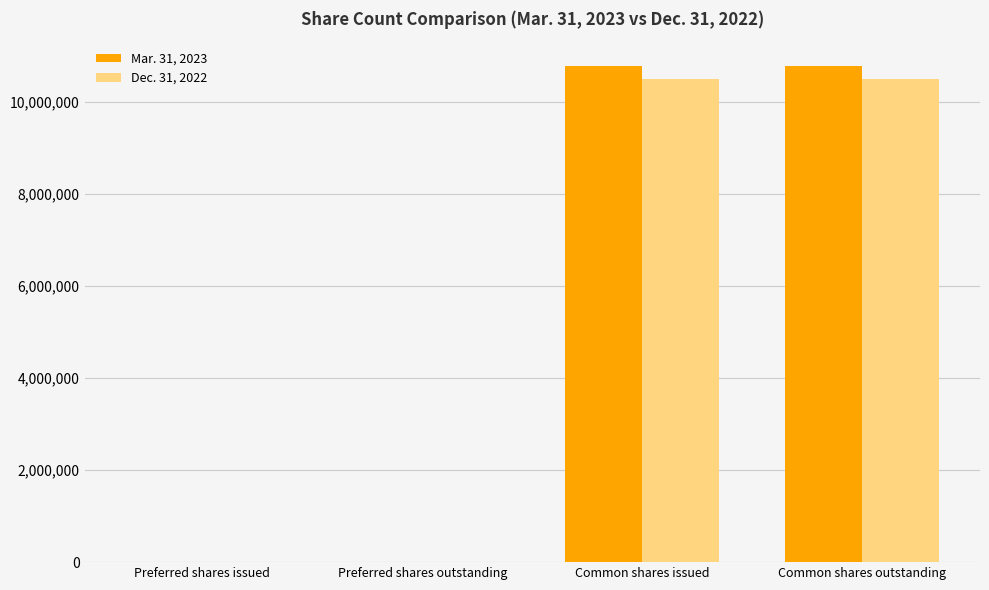

Is the value of Mar. 31, 2023 at Preferred shares outstanding greater than the value of Dec. 31, 2022 at Common shares outstanding?

No